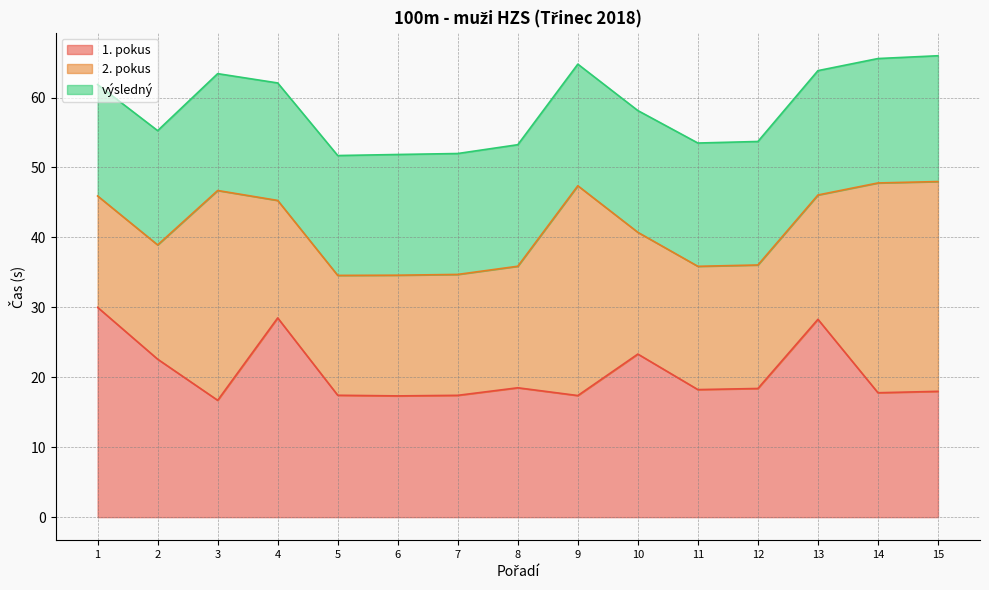

Which has a higher value, 6 or 1?

1